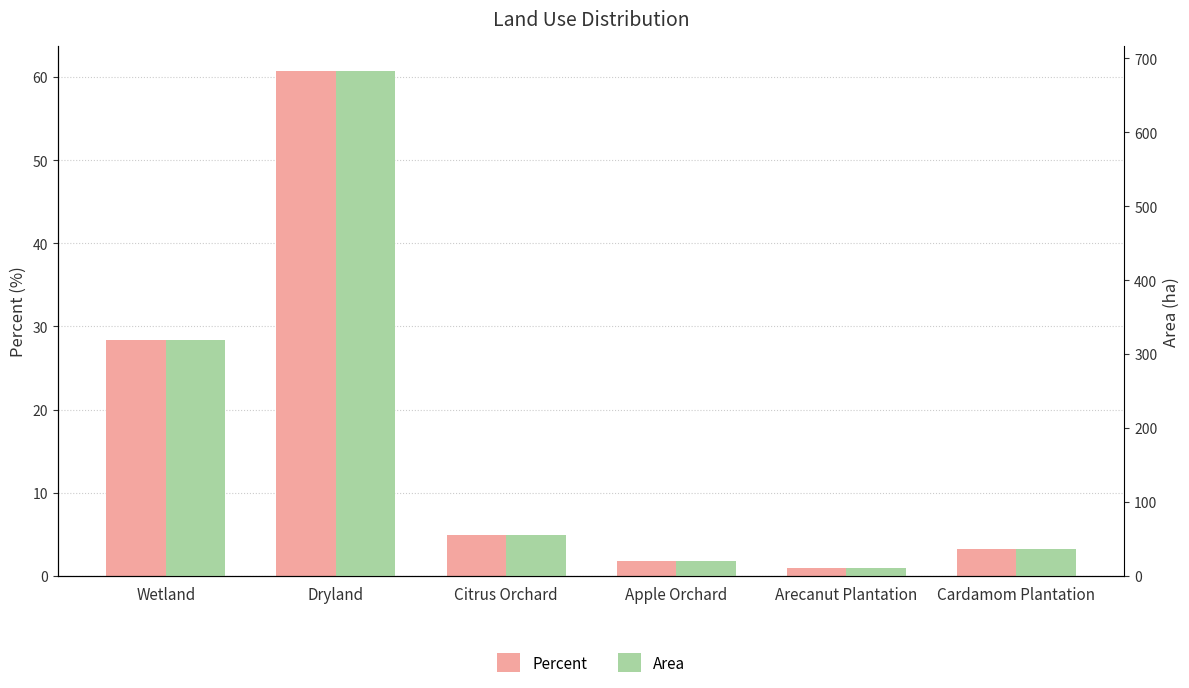

How many data points in Area are less than 54?

3